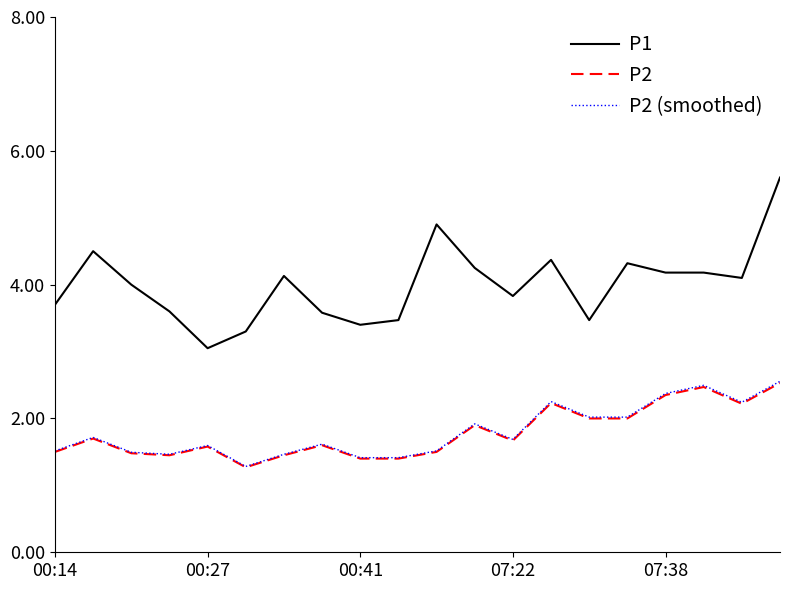

Which series has the largest range (max minus min)?

P1